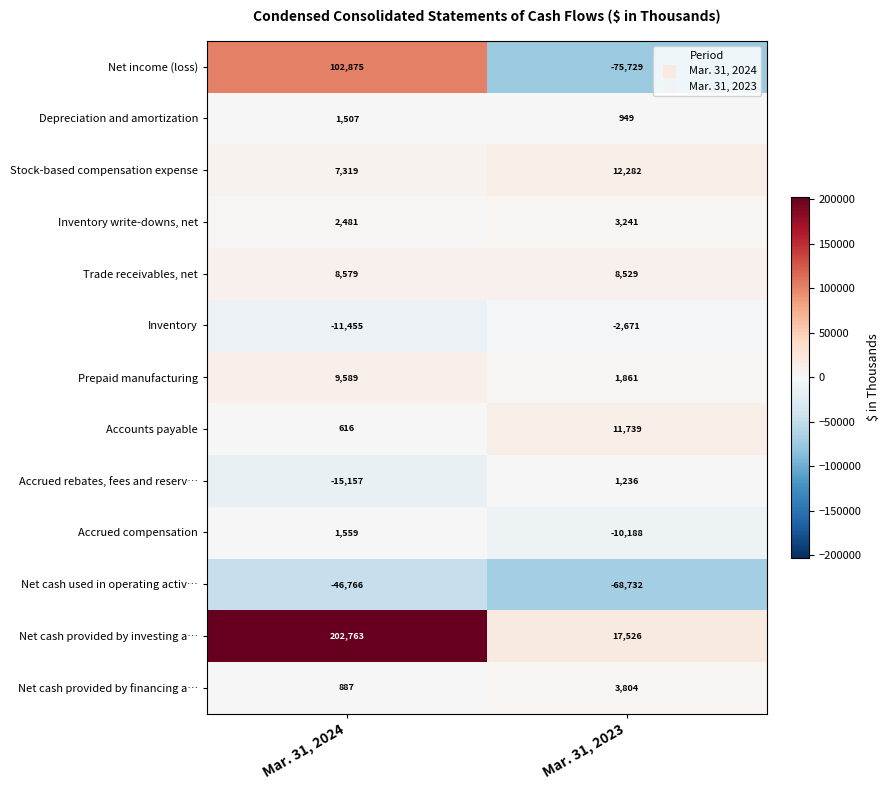

What is the maximum value for Net cash provided by investing a…?

202763